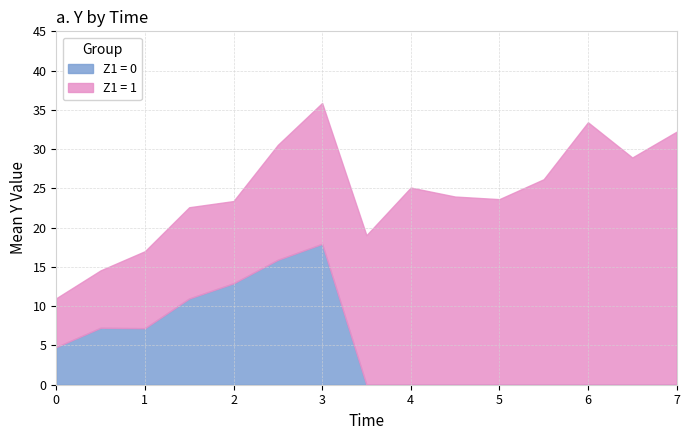

Which has a higher value, 21 or 7?

7